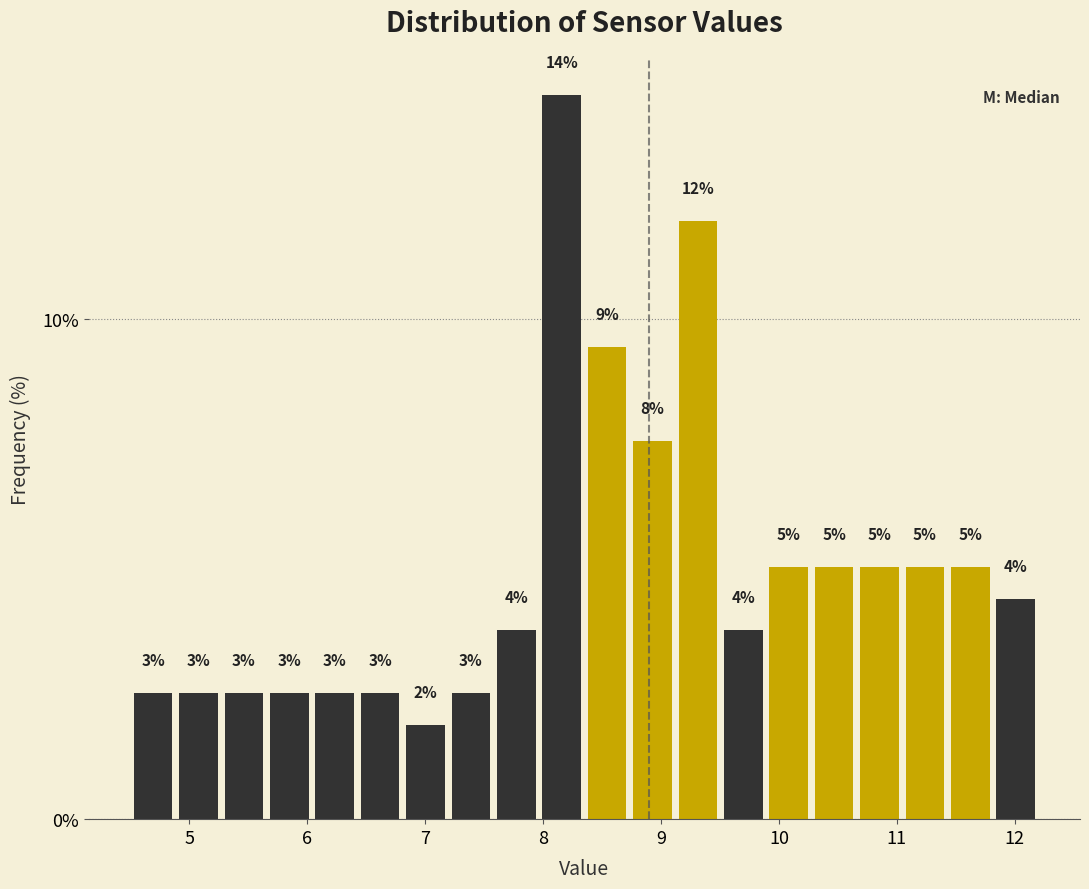

Read against the x-axis, roughly where is the centre of the tallest bar?

8.2